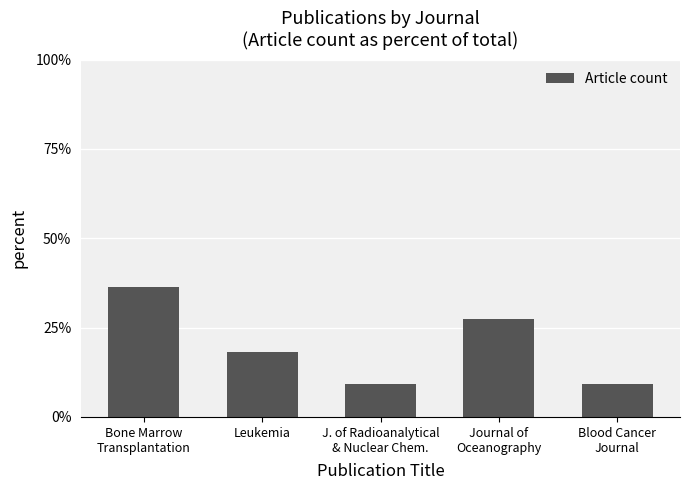

What is the change in value from Bone Marrow
Transplantation to Blood Cancer
Journal?

-0.3